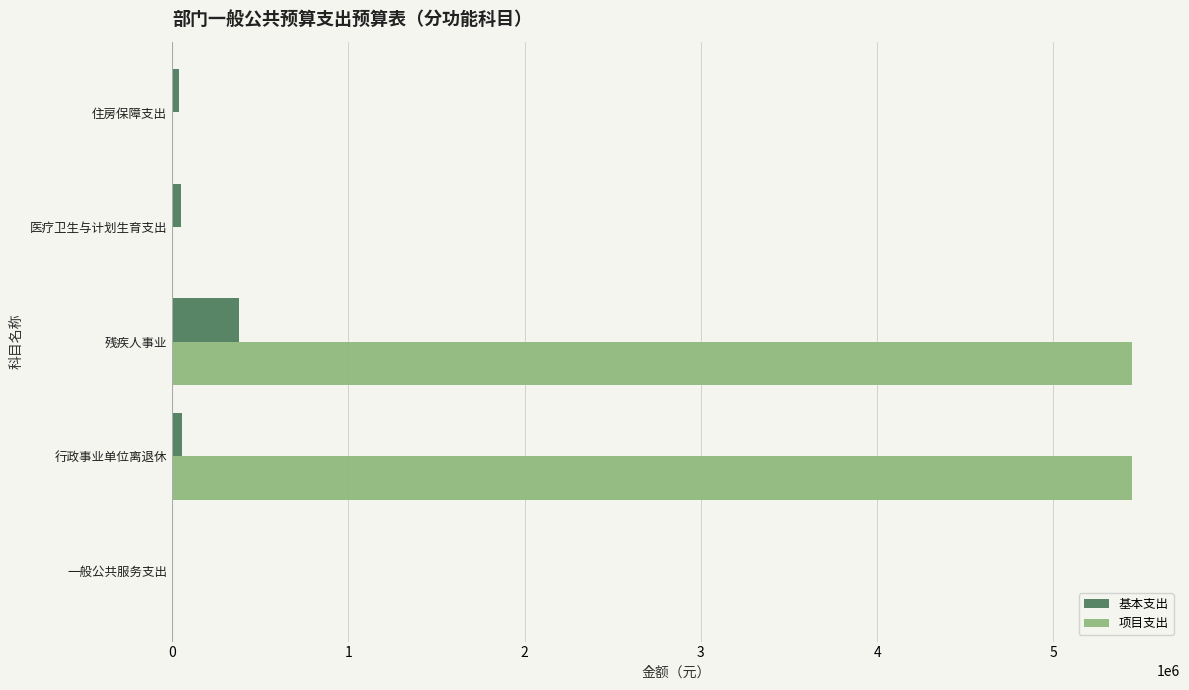

The 项目支出 series shows 5445200.0 at 残疾人事业. True or false?

True